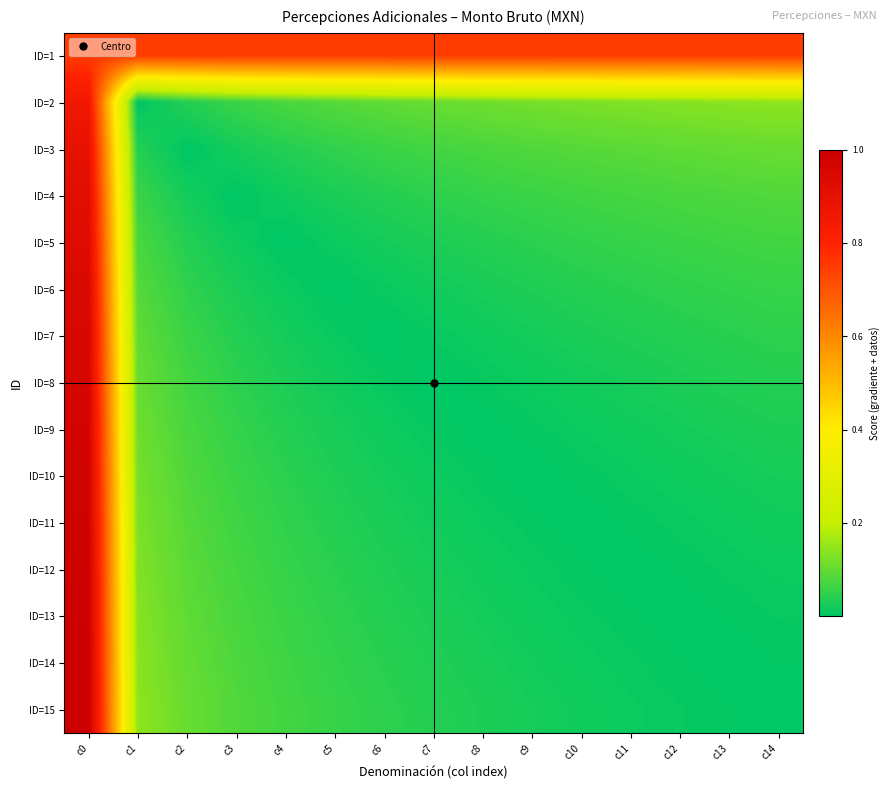

Reading left to right, extract all data points from this chart.

ID=1: c0=0.7	c1=0.7	c2=0.7	c3=0.7	c4=0.7	c5=0.7	c6=0.7	c7=0.7	c8=0.7	c9=0.7	c10=0.7	c11=0.7	c12=0.7	c13=0.7	c14=0.7
ID=2: c0=0.9	c1=0.0	c2=0.0	c3=0.1	c4=0.1	c5=0.1	c6=0.1	c7=0.1	c8=0.1	c9=0.1	c10=0.1	c11=0.1	c12=0.1	c13=0.1	c14=0.1
ID=3: c0=0.9	c1=0.0	c2=0.0	c3=0.0	c4=0.0	c5=0.0	c6=0.1	c7=0.1	c8=0.1	c9=0.1	c10=0.1	c11=0.1	c12=0.1	c13=0.1	c14=0.1
ID=4: c0=0.9	c1=0.1	c2=0.0	c3=0.0	c4=0.0	c5=0.0	c6=0.0	c7=0.0	c8=0.1	c9=0.1	c10=0.1	c11=0.1	c12=0.1	c13=0.1	c14=0.1
ID=5: c0=0.9	c1=0.1	c2=0.0	c3=0.0	c4=0.0	c5=0.0	c6=0.0	c7=0.0	c8=0.0	c9=0.0	c10=0.0	c11=0.1	c12=0.1	c13=0.1	c14=0.1
ID=6: c0=0.9	c1=0.1	c2=0.0	c3=0.0	c4=0.0	c5=0.0	c6=0.0	c7=0.0	c8=0.0	c9=0.0	c10=0.0	c11=0.0	c12=0.0	c13=0.1	c14=0.1
ID=7: c0=1.0	c1=0.1	c2=0.1	c3=0.0	c4=0.0	c5=0.0	c6=0.0	c7=0.0	c8=0.0	c9=0.0	c10=0.0	c11=0.0	c12=0.0	c13=0.0	c14=0.0
ID=8: c0=1.0	c1=0.1	c2=0.1	c3=0.0	c4=0.0	c5=0.0	c6=0.0	c7=0.0	c8=0.0	c9=0.0	c10=0.0	c11=0.0	c12=0.0	c13=0.0	c14=0.0
ID=9: c0=1.0	c1=0.1	c2=0.1	c3=0.1	c4=0.0	c5=0.0	c6=0.0	c7=0.0	c8=0.0	c9=0.0	c10=0.0	c11=0.0	c12=0.0	c13=0.0	c14=0.0
ID=10: c0=1.0	c1=0.1	c2=0.1	c3=0.1	c4=0.0	c5=0.0	c6=0.0	c7=0.0	c8=0.0	c9=0.0	c10=0.0	c11=0.0	c12=0.0	c13=0.0	c14=0.0
ID=11: c0=1.0	c1=0.1	c2=0.1	c3=0.1	c4=0.0	c5=0.0	c6=0.0	c7=0.0	c8=0.0	c9=0.0	c10=0.0	c11=0.0	c12=0.0	c13=0.0	c14=0.0
ID=12: c0=1.0	c1=0.1	c2=0.1	c3=0.1	c4=0.1	c5=0.0	c6=0.0	c7=0.0	c8=0.0	c9=0.0	c10=0.0	c11=0.0	c12=0.0	c13=0.0	c14=0.0
ID=13: c0=1.0	c1=0.1	c2=0.1	c3=0.1	c4=0.1	c5=0.0	c6=0.0	c7=0.0	c8=0.0	c9=0.0	c10=0.0	c11=0.0	c12=0.0	c13=0.0	c14=0.0
ID=14: c0=1.0	c1=0.1	c2=0.1	c3=0.1	c4=0.1	c5=0.1	c6=0.0	c7=0.0	c8=0.0	c9=0.0	c10=0.0	c11=0.0	c12=0.0	c13=0.0	c14=0.0
ID=15: c0=1.0	c1=0.1	c2=0.1	c3=0.1	c4=0.1	c5=0.1	c6=0.0	c7=0.0	c8=0.0	c9=0.0	c10=0.0	c11=0.0	c12=0.0	c13=0.0	c14=0.0